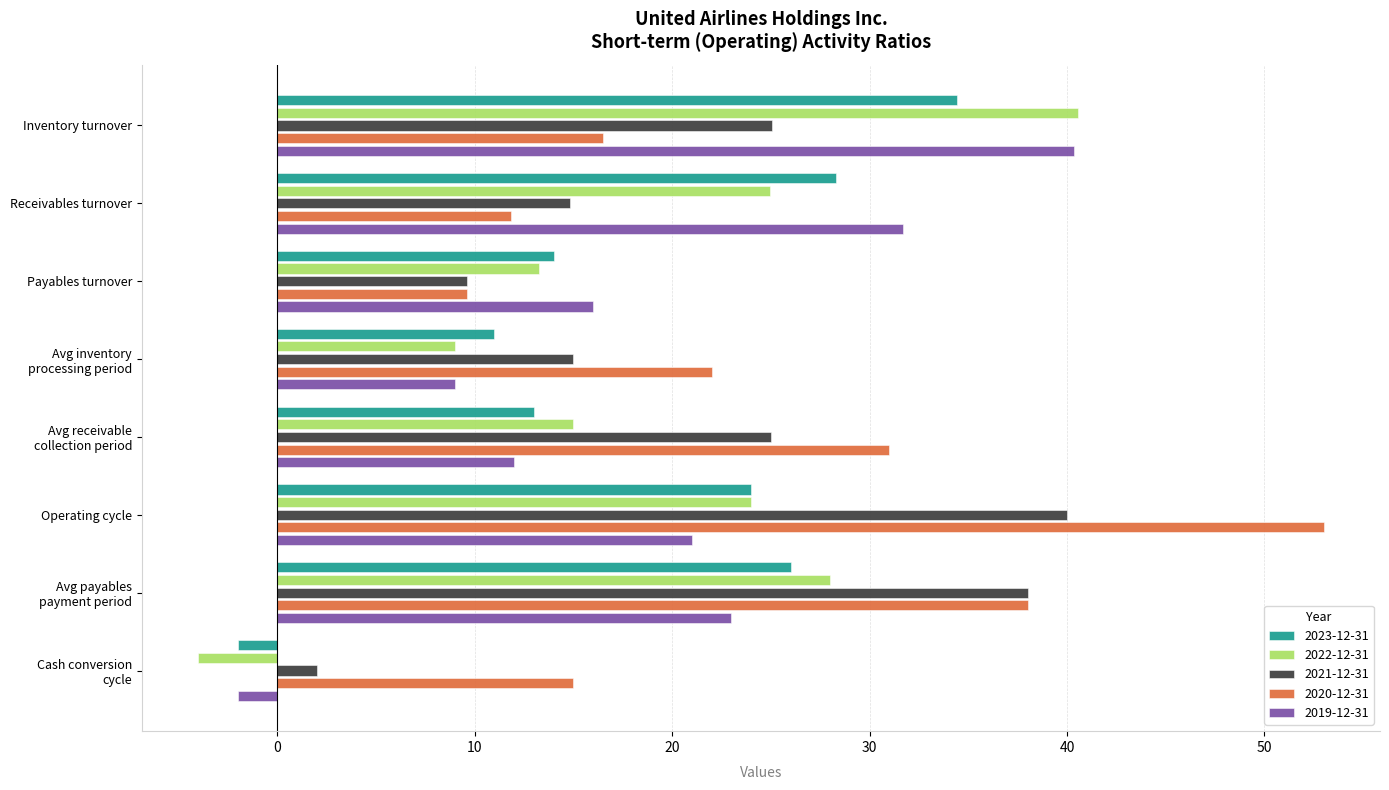

The value of 2022-12-31 at Inventory turnover is 40.5. True or false?

True